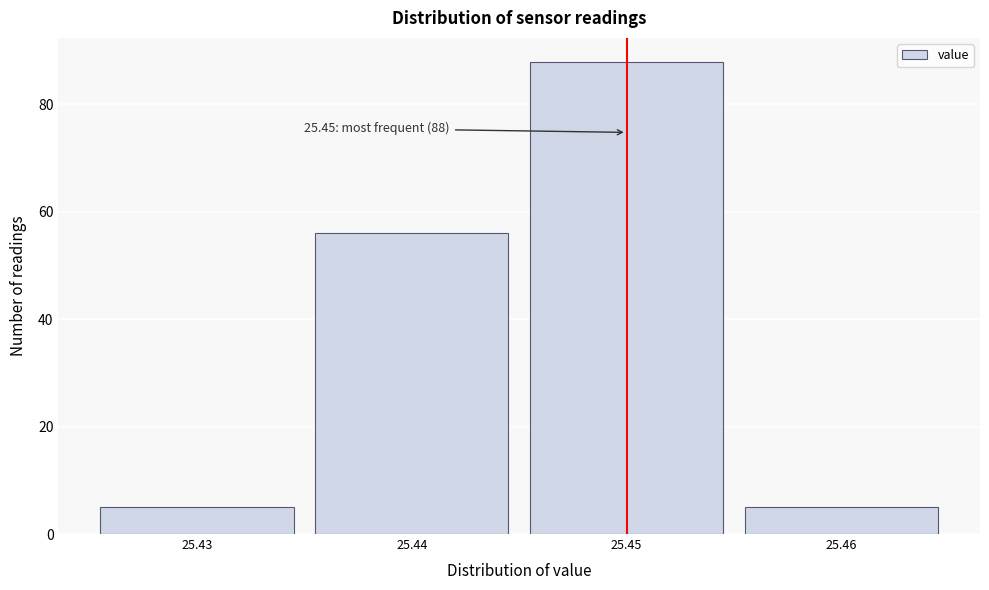

Which range on the x-axis has the tallest bar?

25.445 to 25.455